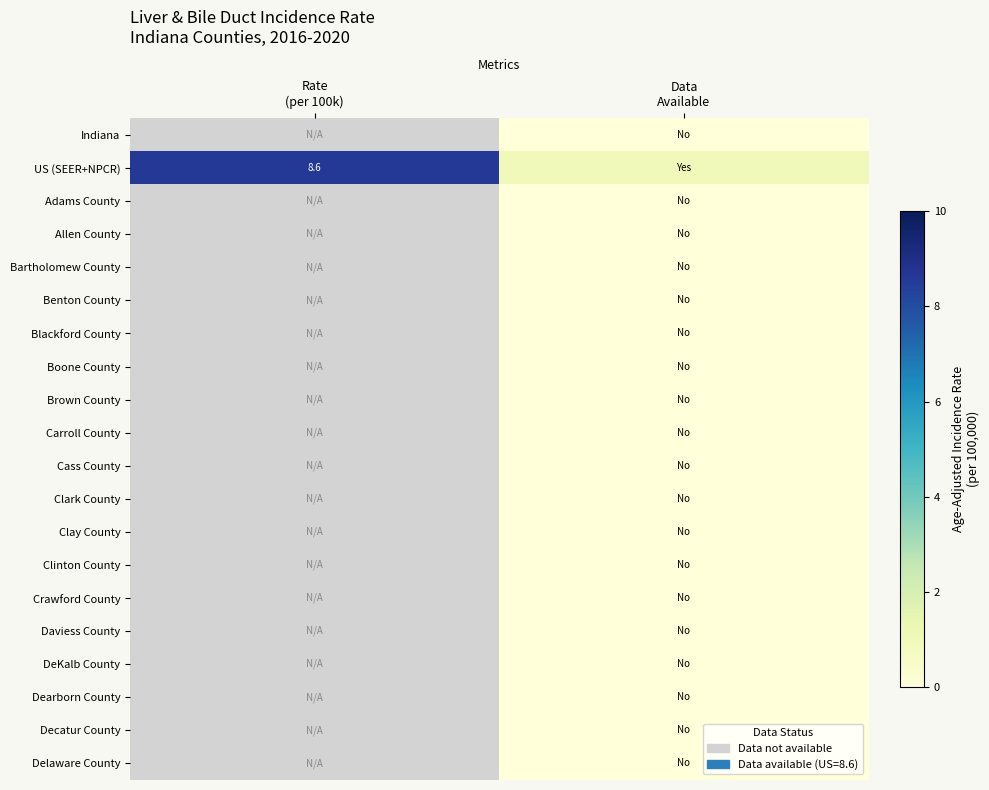

At which category does the chart reach its peak across all series?

Rate
(per 100k)